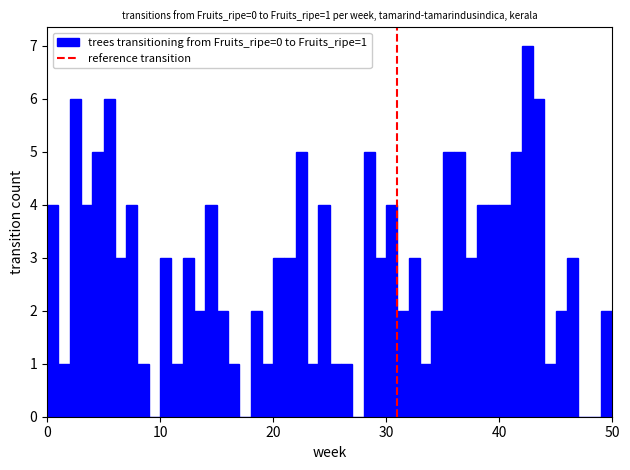

Read against the x-axis, roughly where is the centre of the tallest bar?

43